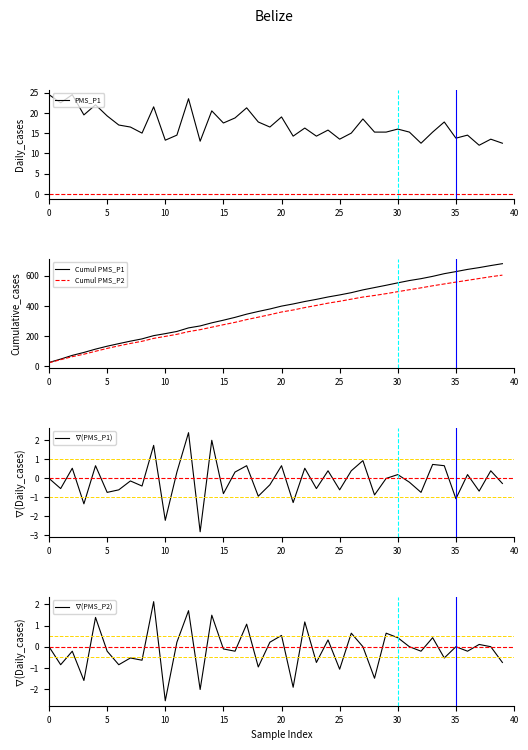

True or false: Cumul PMS_P2 and ∇(PMS_P1) cross at least once.

False